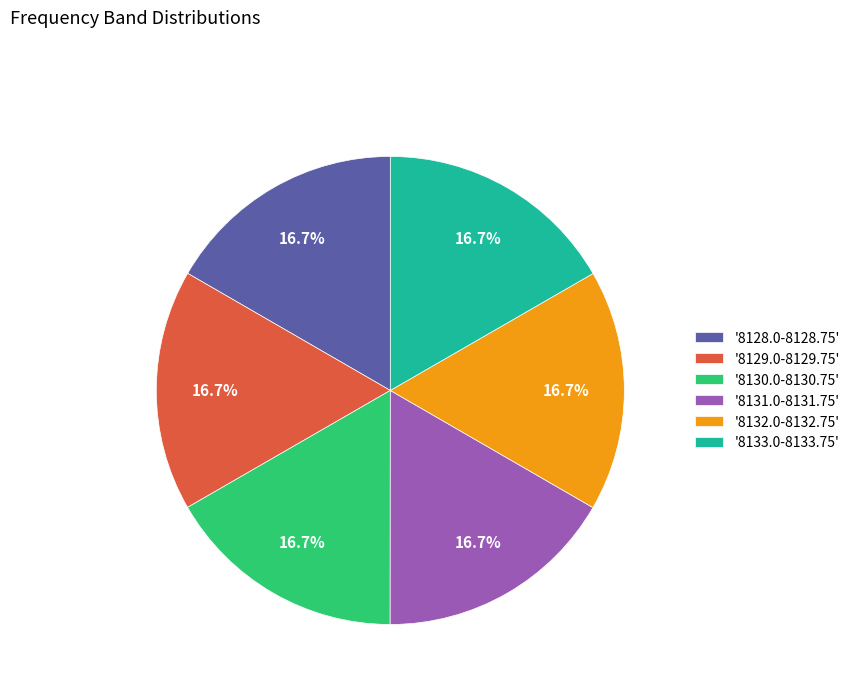

Approximately how many times larger is the value at '8130.0-8130.75' compared to '8128.0-8128.75'?

1.0